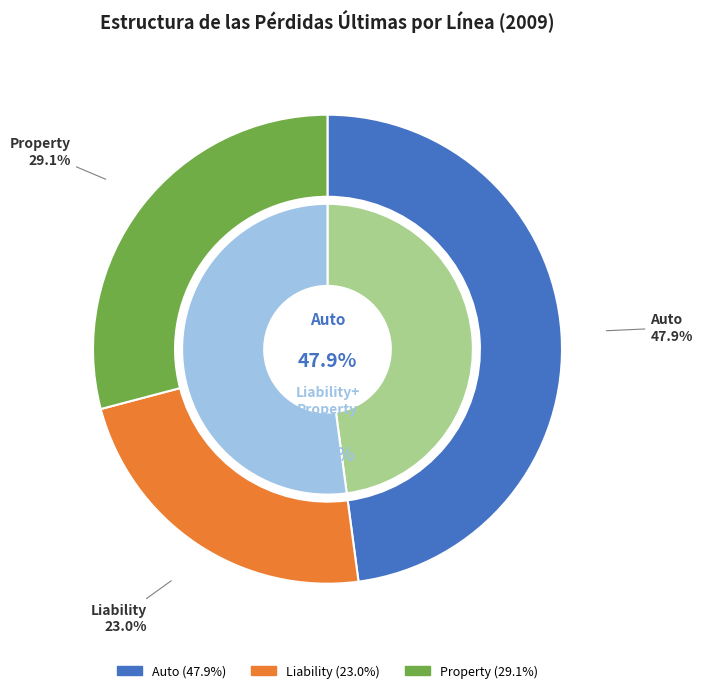

To the nearest percent, what is the difference between the largest and smallest slice percentages?

25%